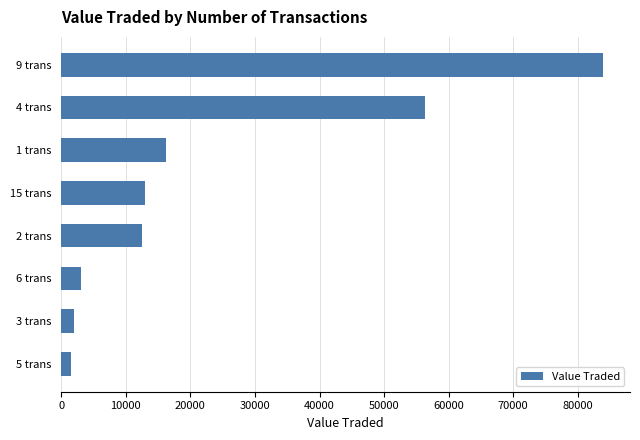

The value at 2 trans is 12523. True or false?

True